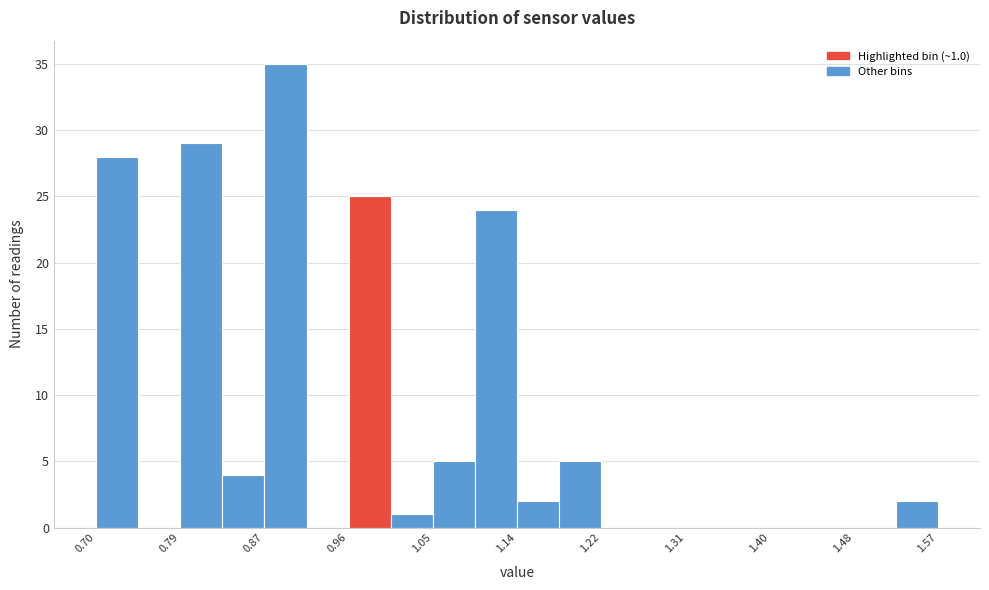

Over which range of the x-axis is the bar tallest?

0.87 to 0.92